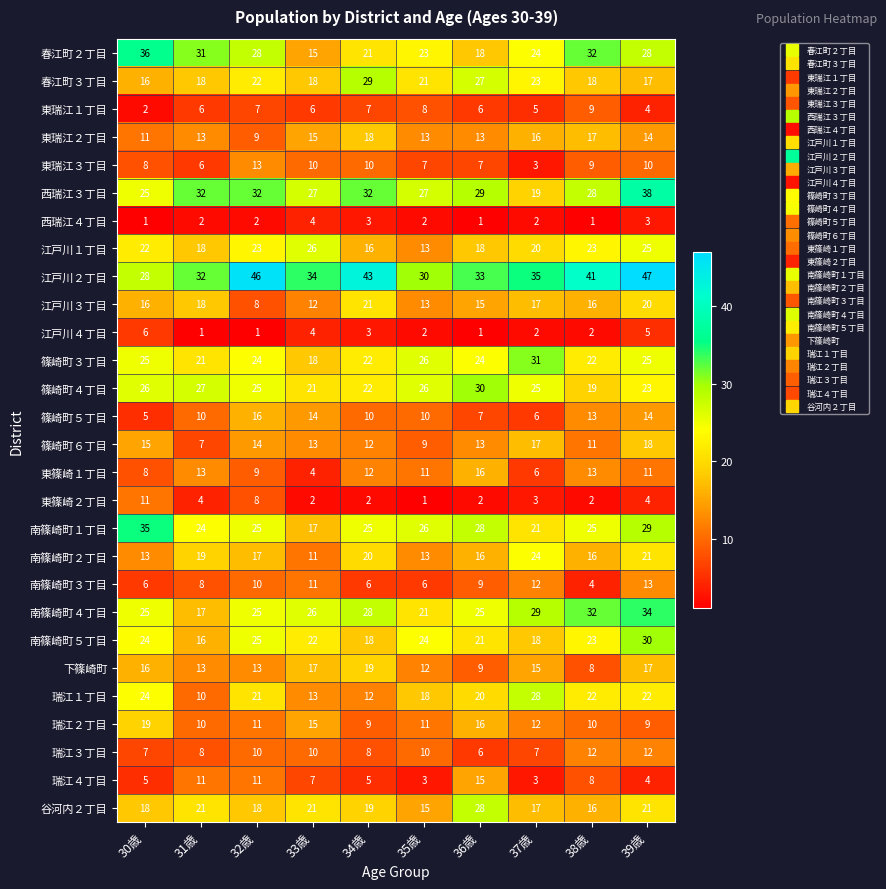

How many values in the 南篠崎町３丁目 series are below 9?

5